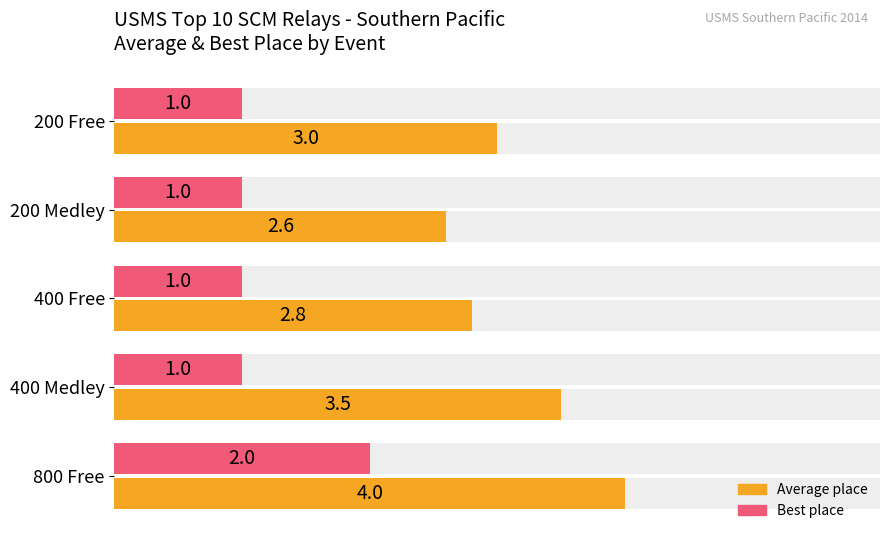

List the series in order of their overall mean, lowest first.

Best place, Average place